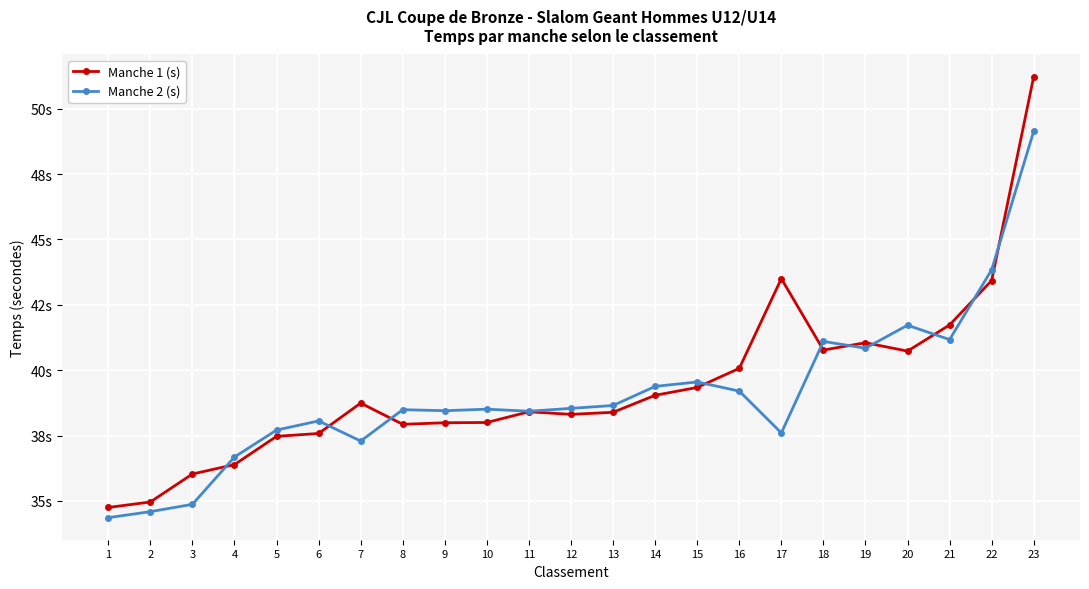

At how many categories does at least one series exceed 35?

21